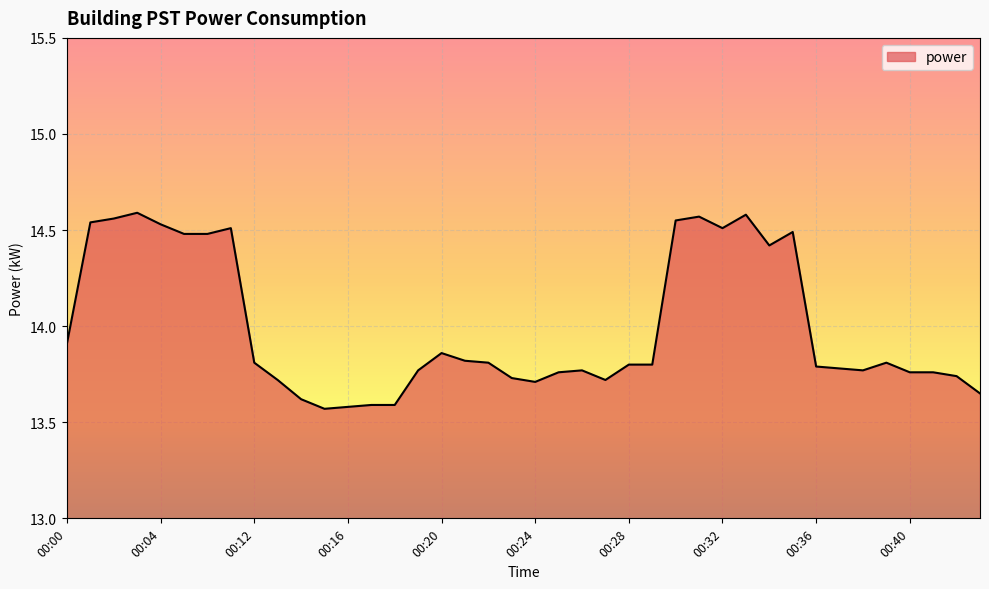

What is the difference between the maximum and minimum values?

1.0